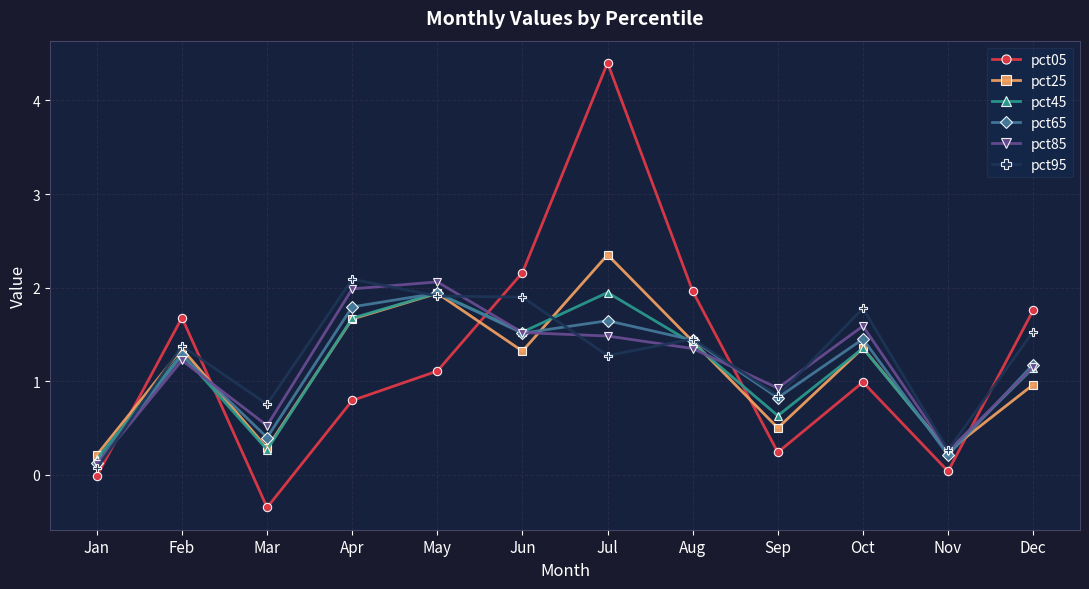

How many lines are shown in the chart?

6